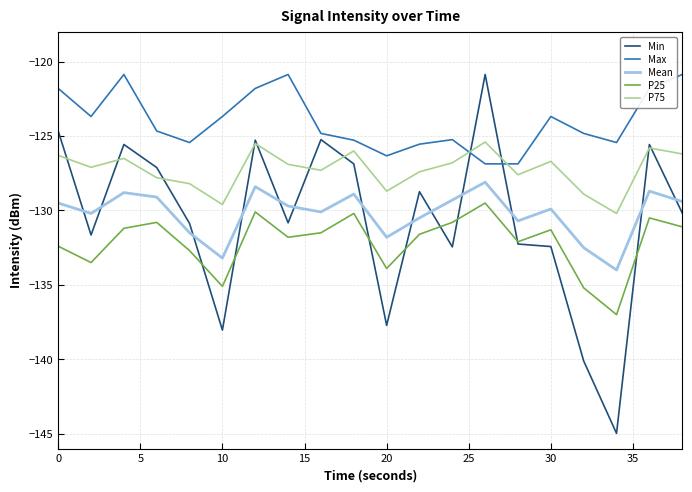

What is the greatest value displayed?

-120.9